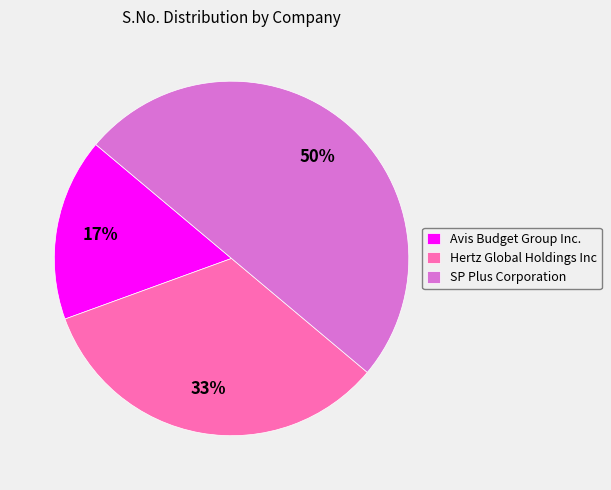

What percentage is the Hertz Global Holdings Inc slice, to the nearest percent?

33%